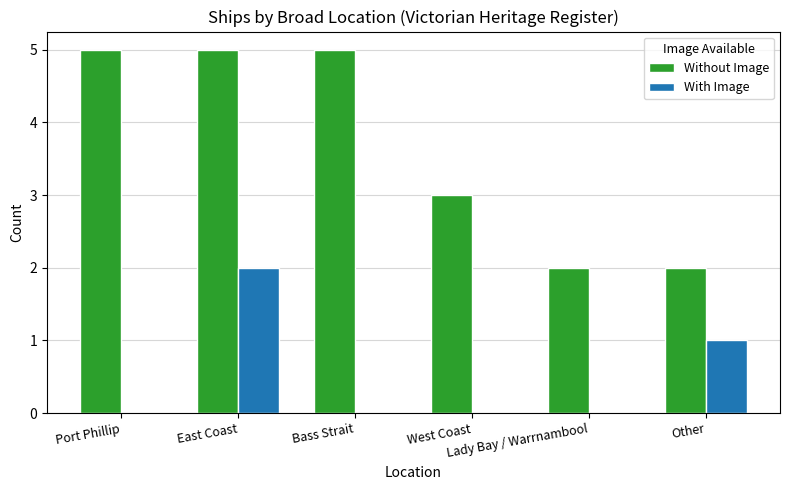

Which series has the largest total across all categories?

Without Image